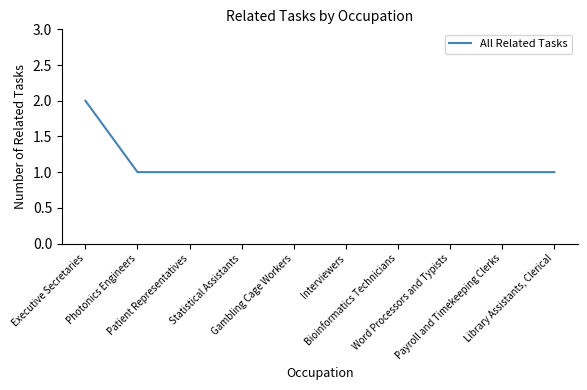

How many lines are shown in the chart?

1